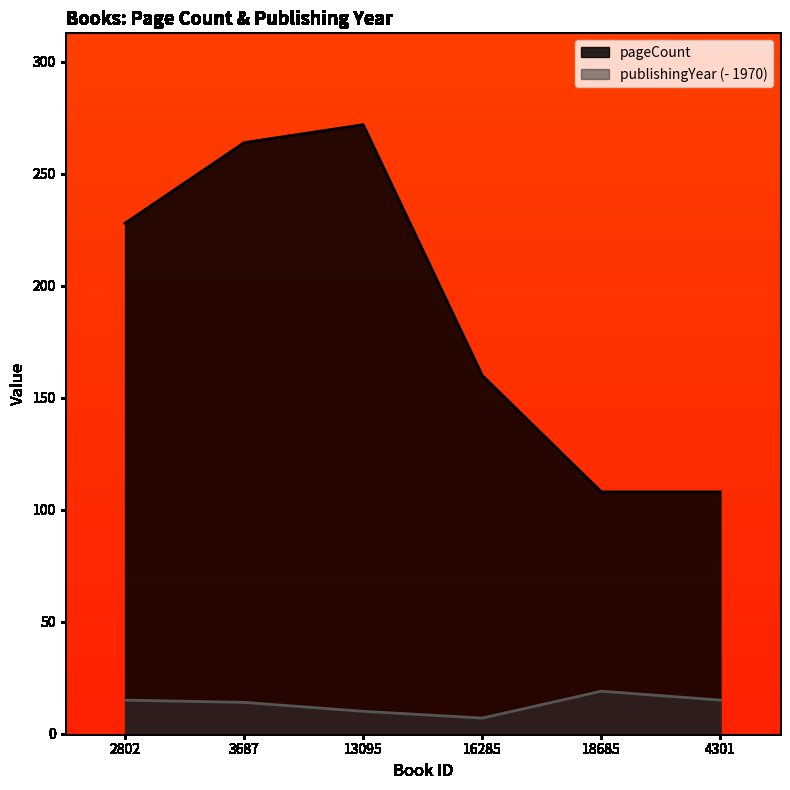

What is the sum of the pageCount values at 4301 and 18685?

216